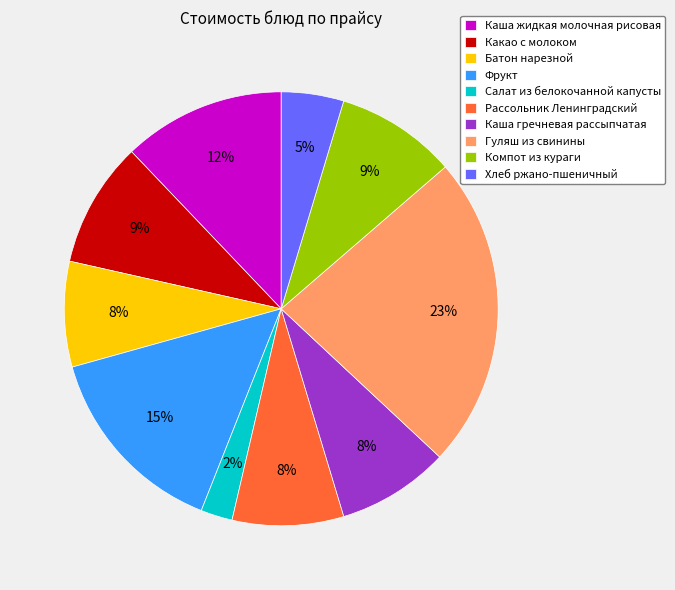

Is it true that Какао с молоком is 9% of the pie?

True